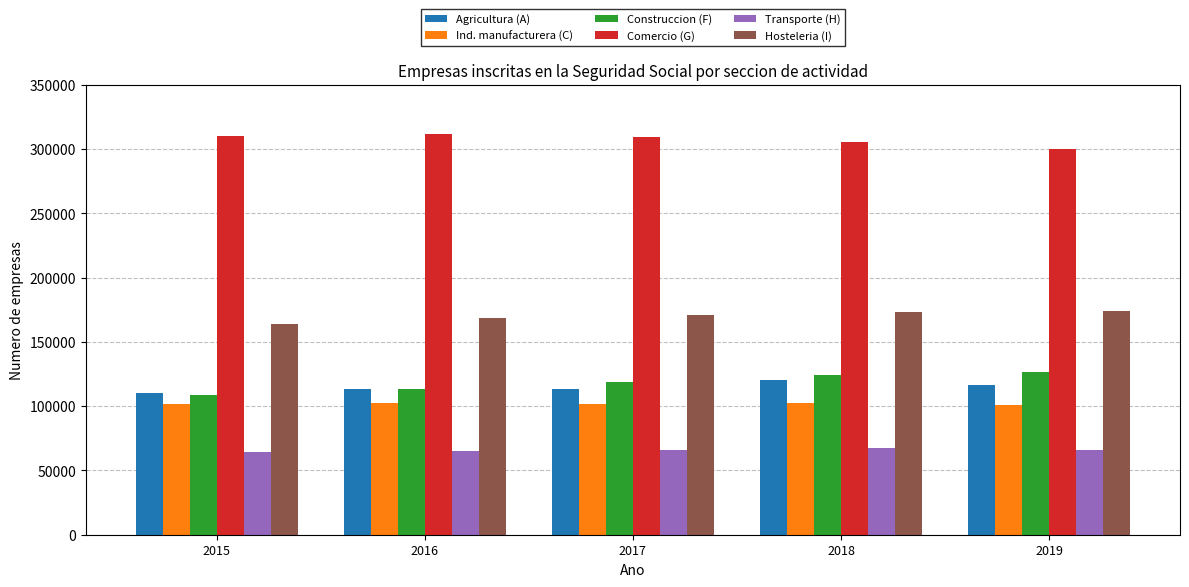

What is the greatest value displayed?

311317